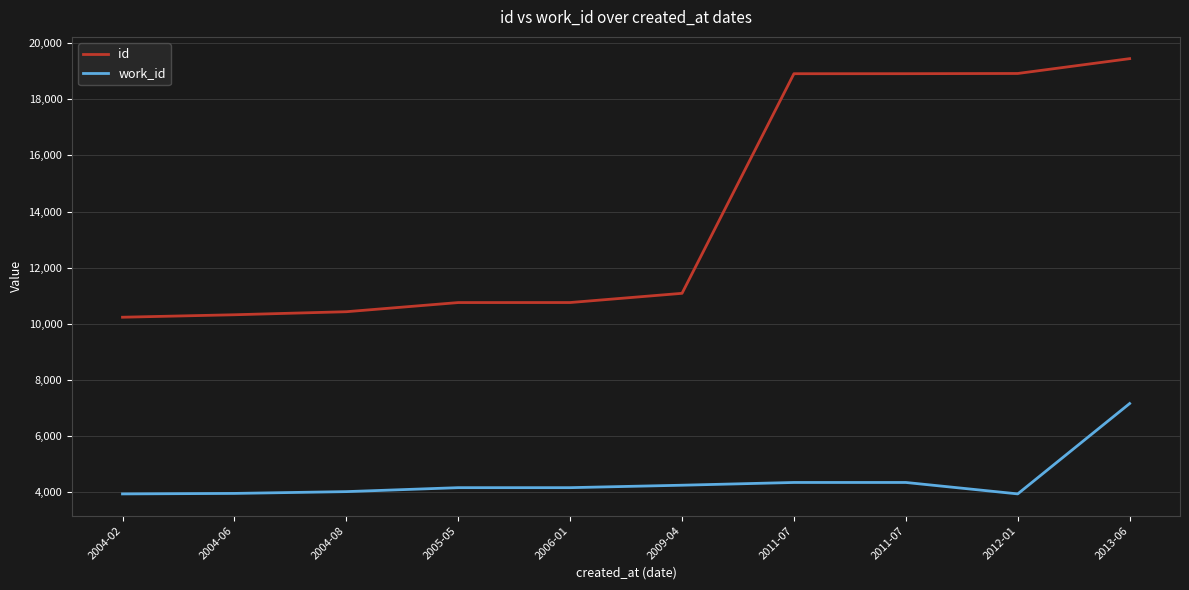

How many lines are shown in the chart?

2